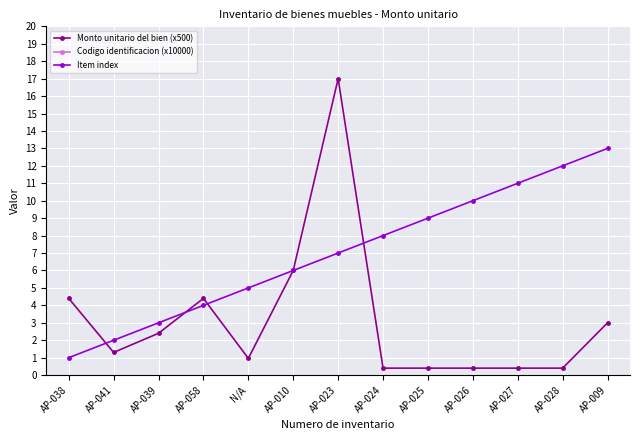

True or false: Item index has a value of 12.0 at AP-028.

True